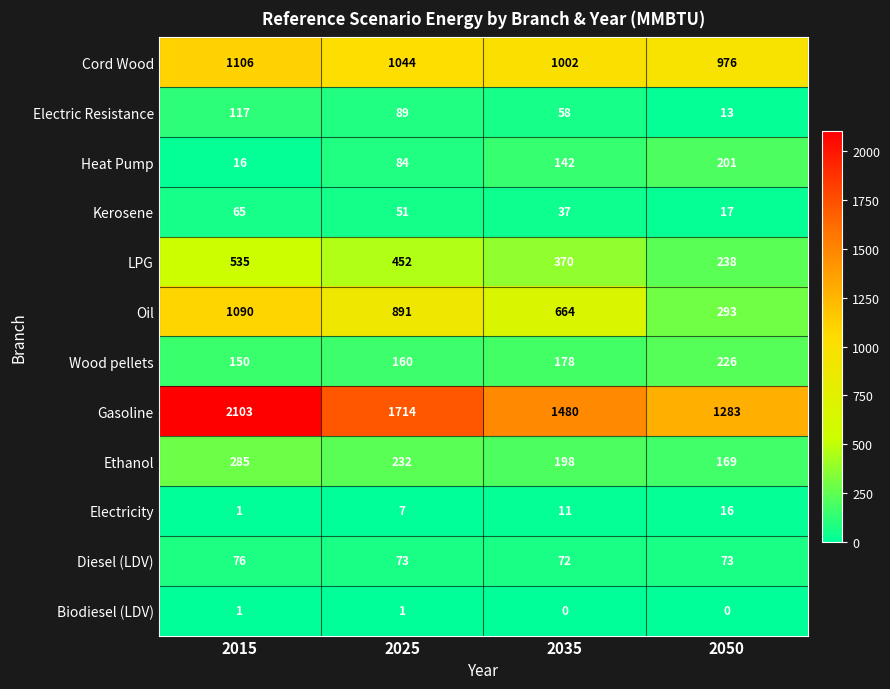

Which series has the widest spread of values?

Gasoline